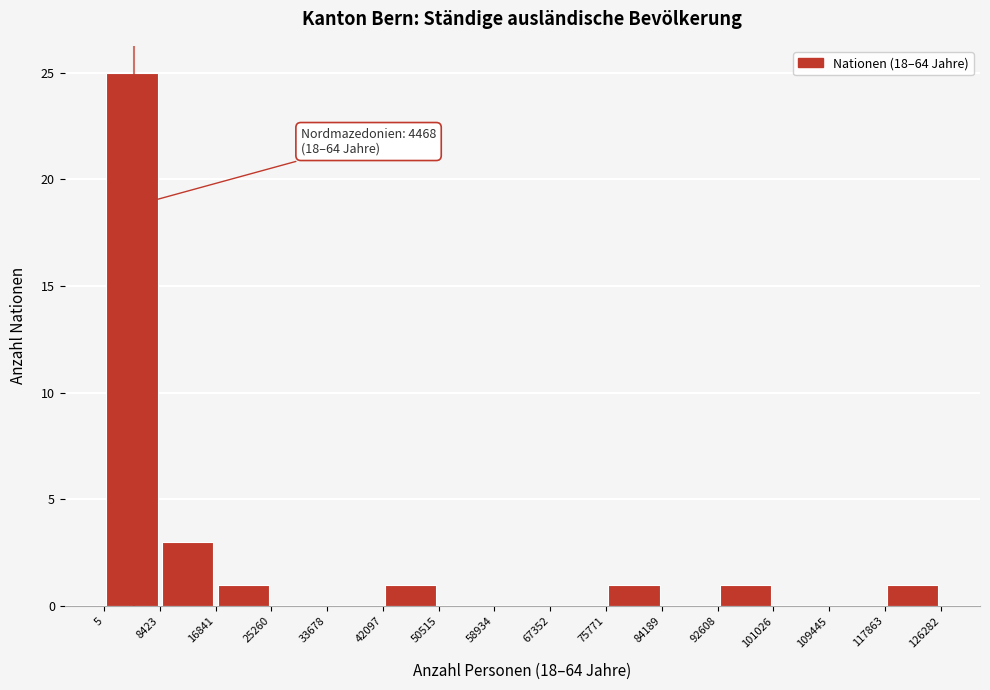

Over which range of the x-axis is the bar tallest?

5 to 8423